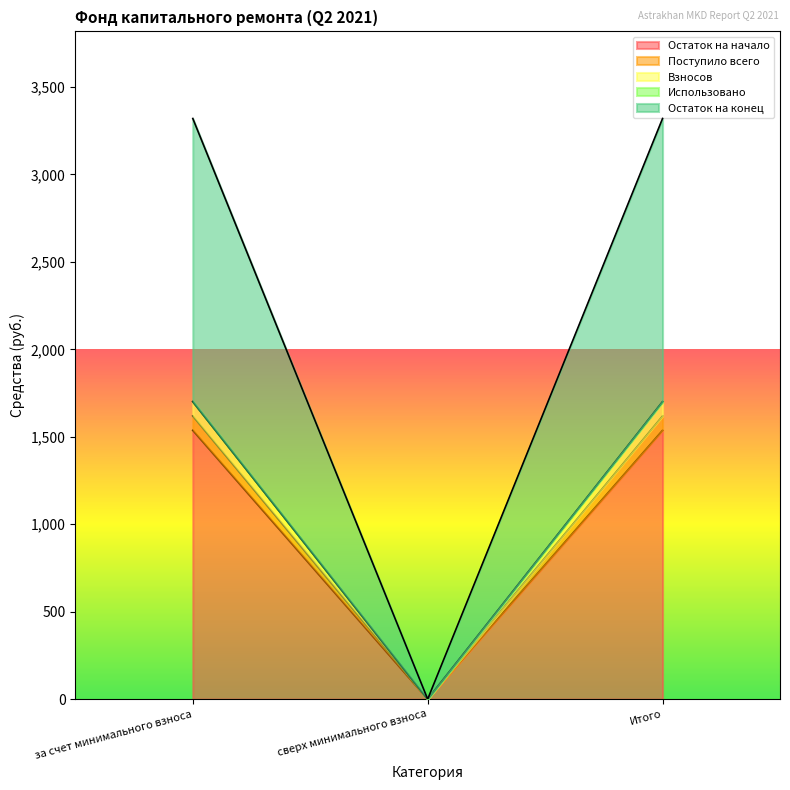

The value of Остаток на начало at за счет минимального взноса is 1619.0. True or false?

True